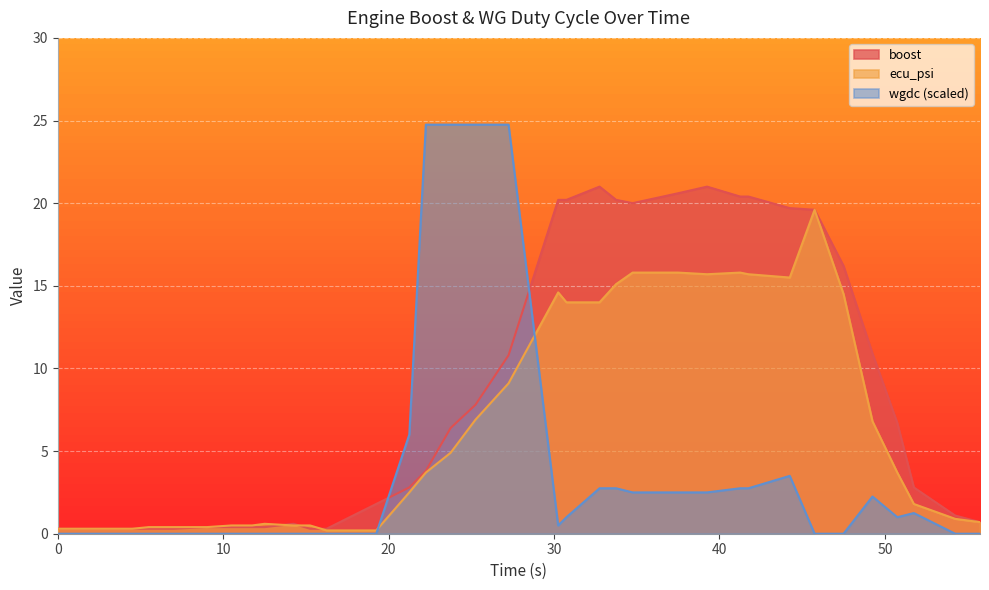

How many data points in boost are above 3?

18